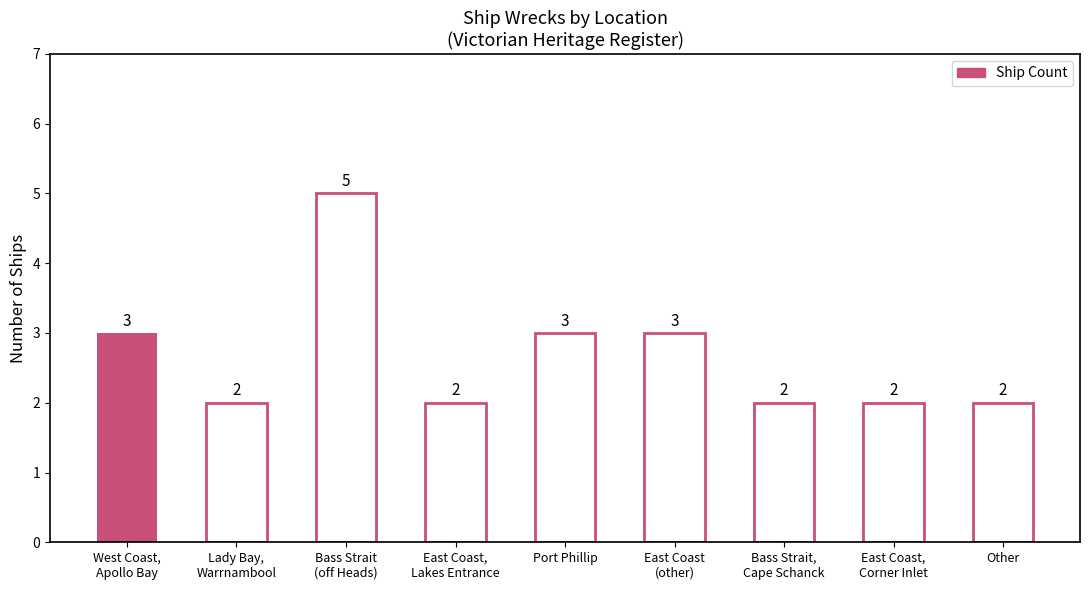

At which category does the chart reach its peak across all series?

Bass Strait